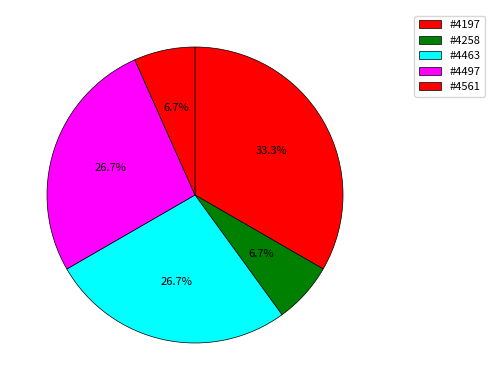

Count the number of slices in the pie.

5